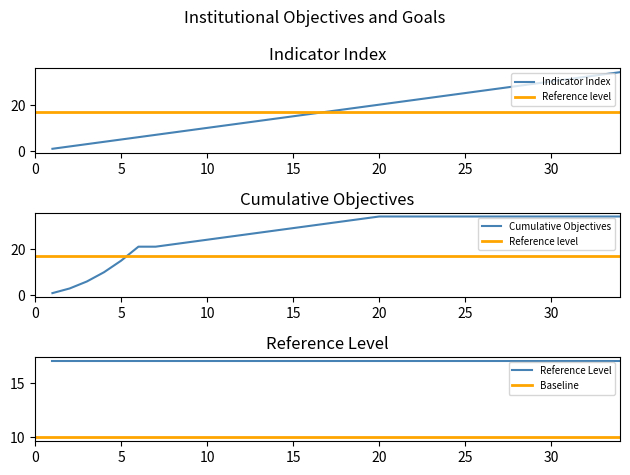

What is the difference between the second highest and minimum values?

32